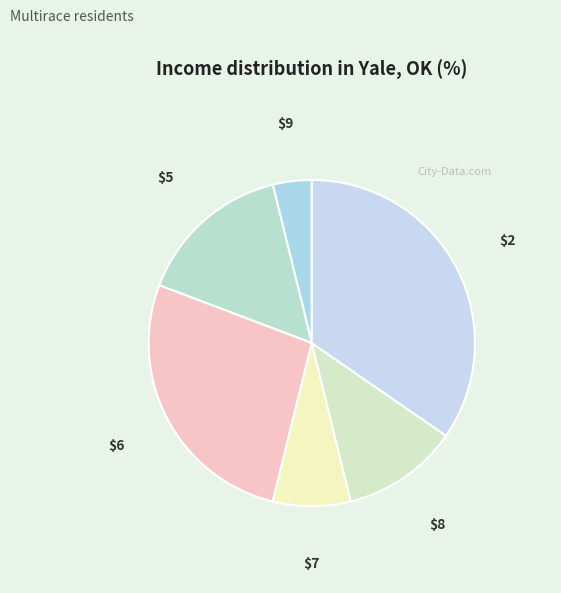

The $6 slice represents 36% of the pie. True or false?

False